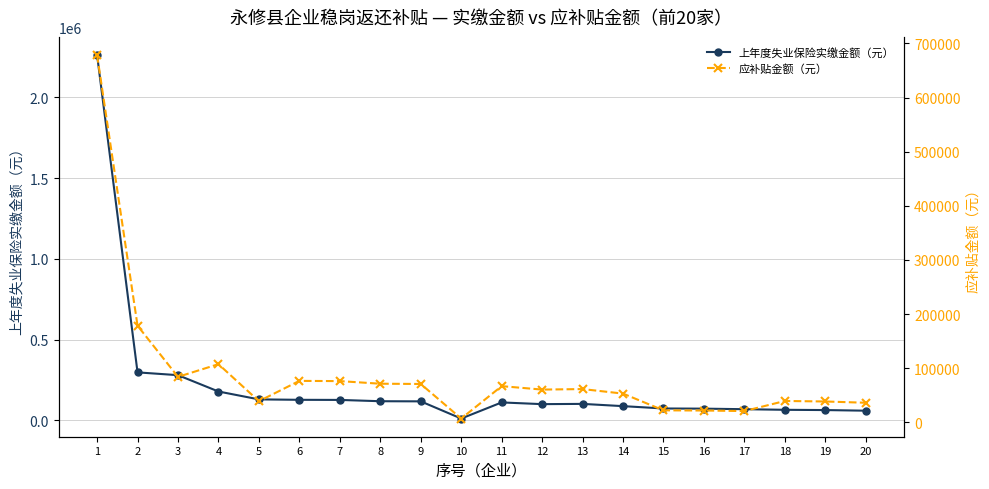

The value of 上年度失业保险实缴金额（元） at 2 is 99835.3. True or false?

False